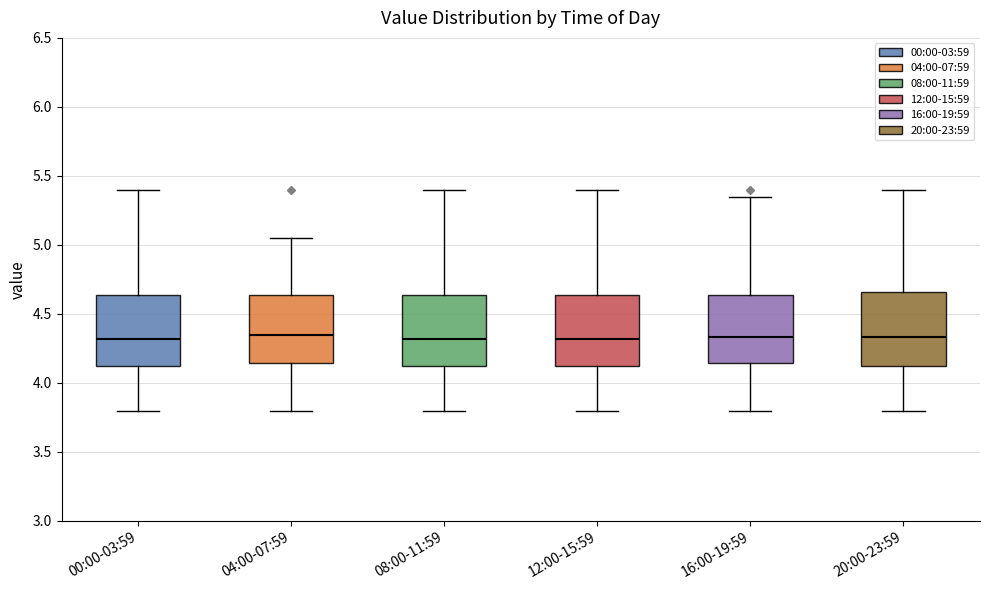

Reading left to right, transcribe this box plot: for each box, give where its median line is, the range the box spans, and where its two whiskers end, as read against the y-axis. The values are not printed on the chart, so give them approximately, as read against the axis.

00:00-03:59: median 4.30, box 4.10 to 4.65, whiskers 3.80 to 5.40
04:00-07:59: median 4.35, box 4.15 to 4.65, whiskers 3.80 to 5.05
08:00-11:59: median 4.30, box 4.10 to 4.65, whiskers 3.80 to 5.40
12:00-15:59: median 4.30, box 4.10 to 4.65, whiskers 3.80 to 5.40
16:00-19:59: median 4.35, box 4.15 to 4.65, whiskers 3.80 to 5.35
20:00-23:59: median 4.35, box 4.10 to 4.65, whiskers 3.80 to 5.40